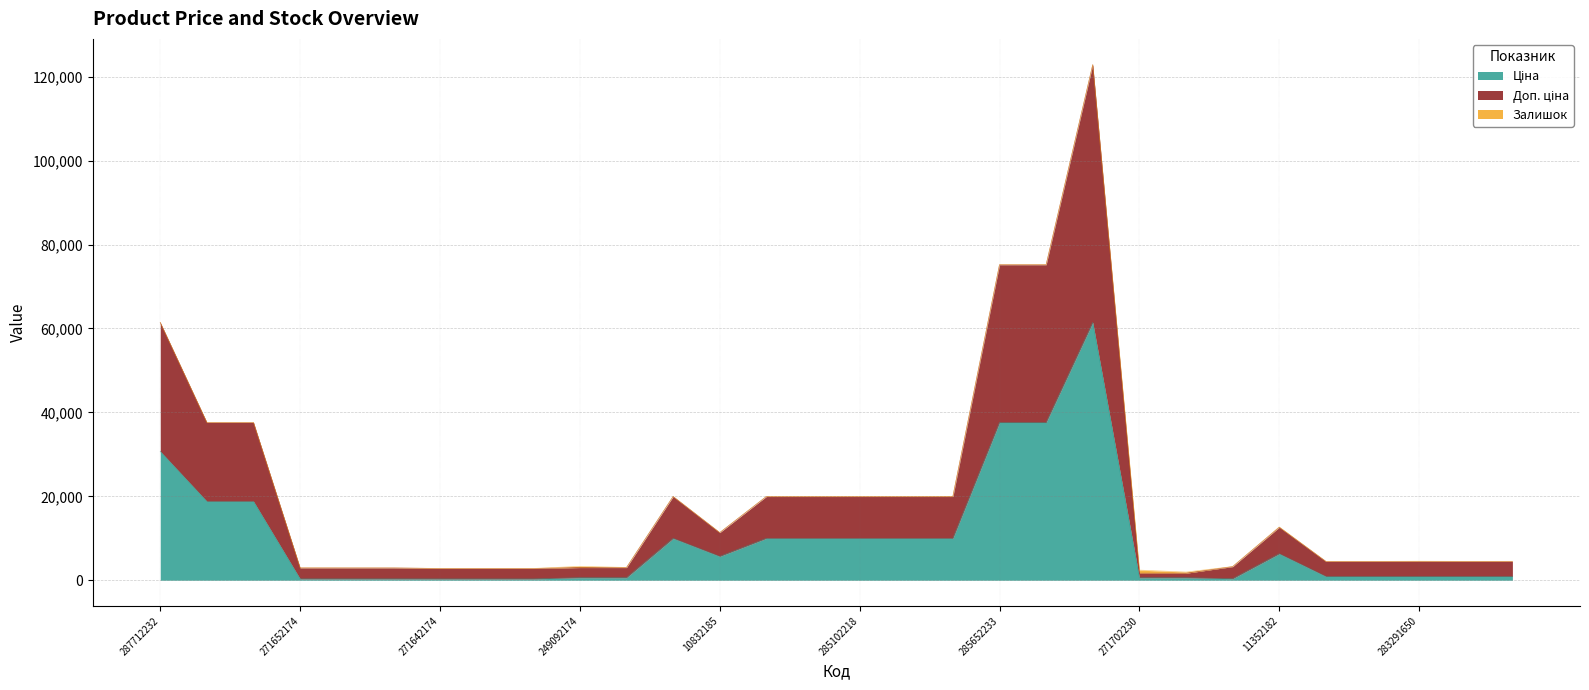

What is the smallest value displayed?

310.3